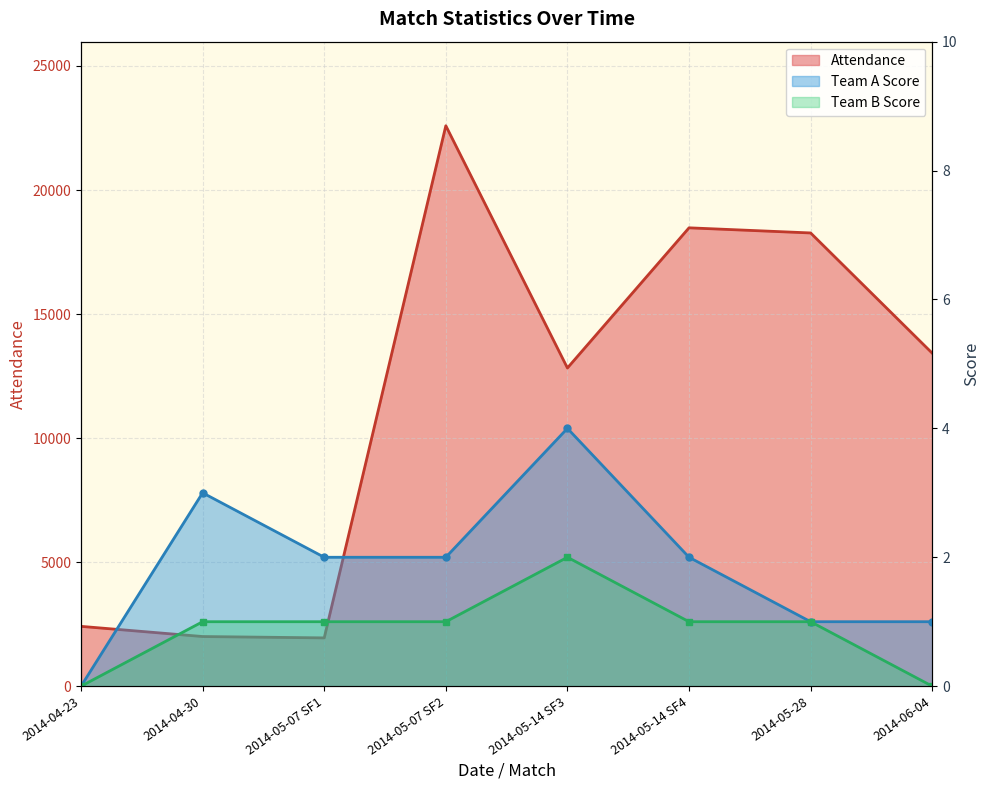

What is the sum of the Team A Score values at 2014-05-14 SF3 and 2014-05-14 SF4?

6